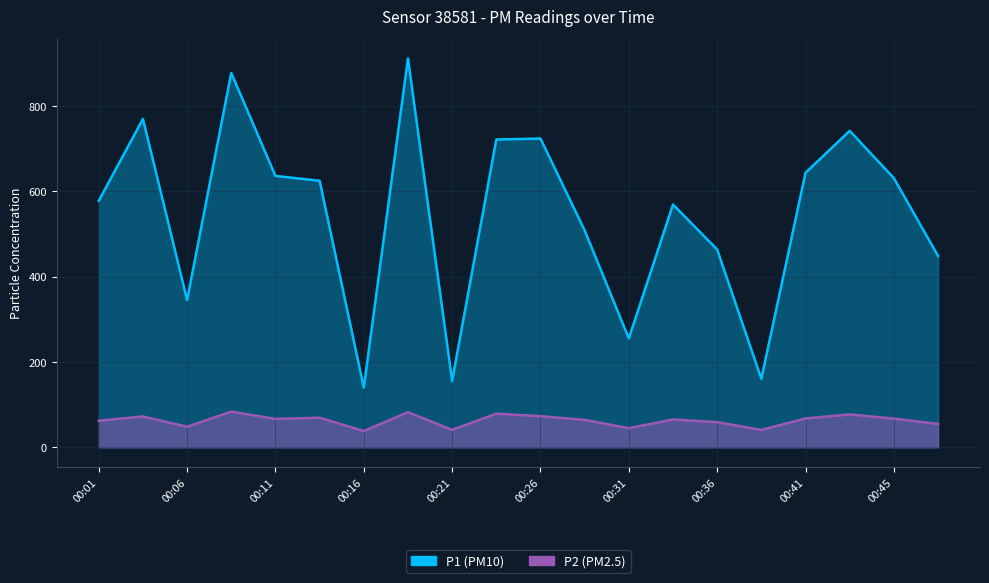

Reading right to left, list all the values displayed in this chart.

P1: 00:48=448.4	00:45=630.5	00:43=741.3	00:41=643.1	00:38=160.4	00:36=463.2	00:33=568.8	00:31=255.1	00:28=508.1	00:26=723.2	00:24=721.0	00:21=155.5	00:19=911.3	00:16=139.8	00:14=624.3	00:11=635.7	00:08=876.9	00:06=345.0	00:04=769.3	00:01=577.4
P2: 00:48=54.8	00:45=67.1	00:43=77.0	00:41=67.6	00:38=40.6	00:36=58.8	00:33=65.2	00:31=44.8	00:28=64.2	00:26=72.9	00:24=78.8	00:21=40.7	00:19=82.2	00:16=38.0	00:14=69.3	00:11=66.3	00:08=83.5	00:06=48.1	00:04=72.2	00:01=62.1